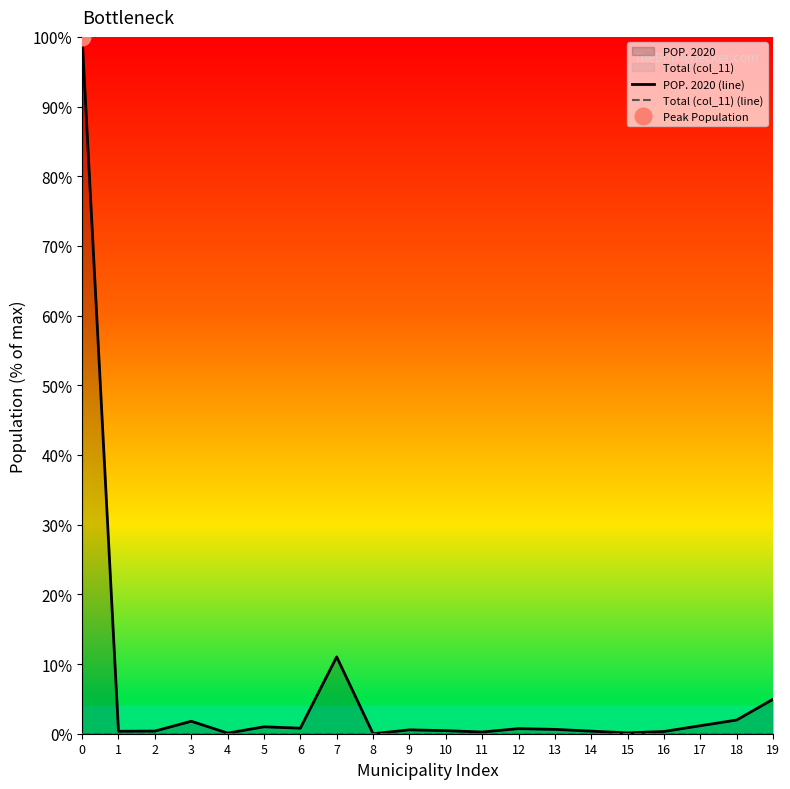

True or false: Total (col_11) (line) has more than 2 interior local peaks.

False